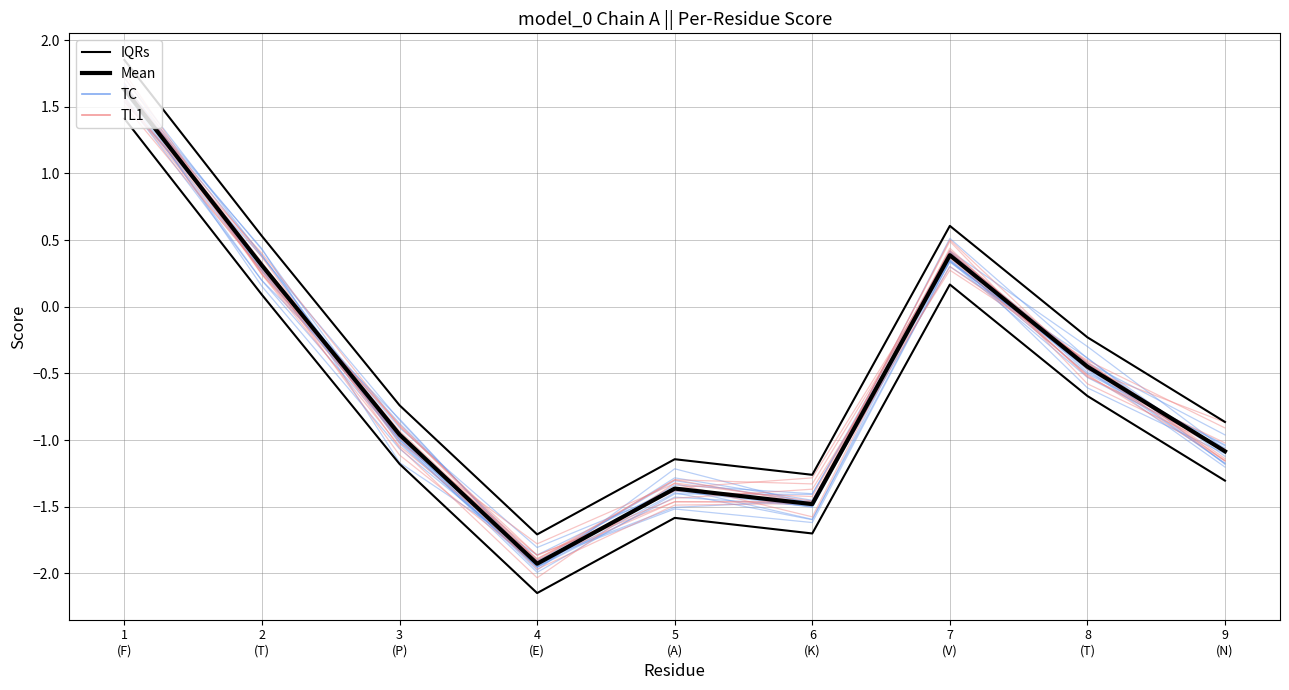

What is the total value across all series at 4
(E)?

-3.6